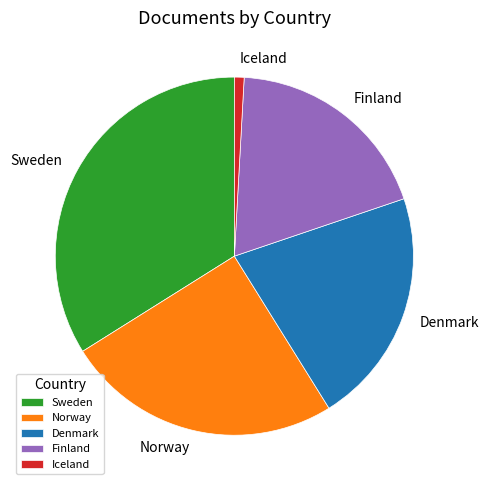

Count the number of slices in the pie.

5